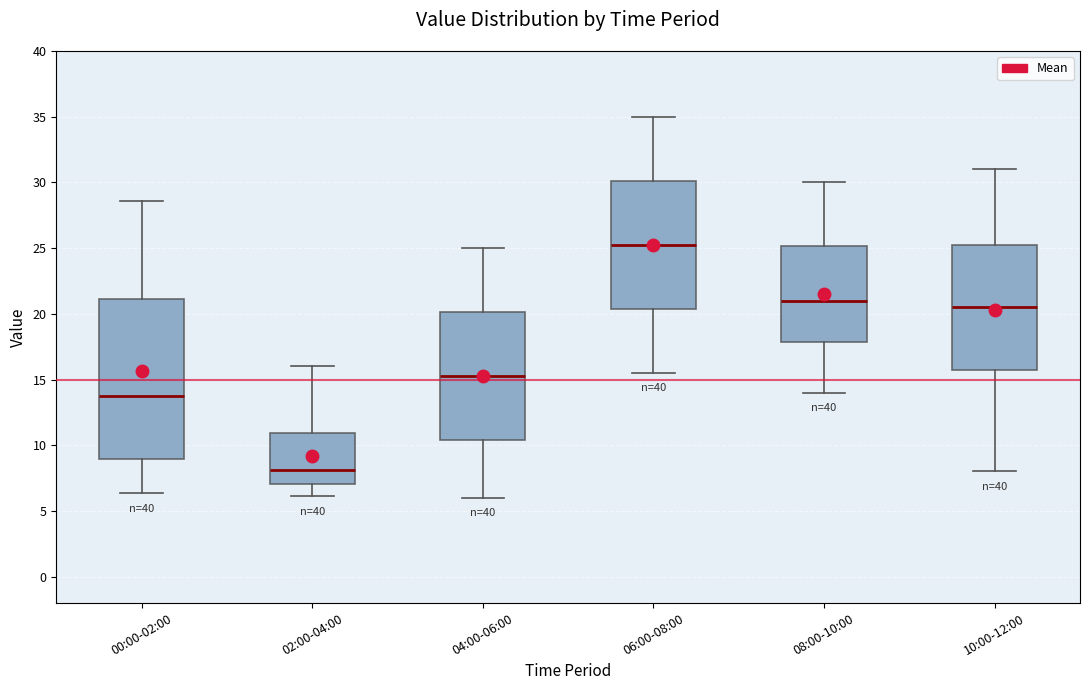

Reading left to right, transcribe this box plot: for each box, give where its median line is, the range the box spans, and where its two whiskers end, as read against the y-axis. The values are not printed on the chart, so give them approximately, as read against the axis.

00:00-02:00: median 13.5, box 9.0 to 21.0, whiskers 6.5 to 28.5
02:00-04:00: median 8.0, box 7.0 to 11.0, whiskers 6.0 to 16.0
04:00-06:00: median 15.5, box 10.5 to 20.0, whiskers 6.0 to 25.0
06:00-08:00: median 25.5, box 20.5 to 30.0, whiskers 15.5 to 35.0
08:00-10:00: median 21.0, box 18.0 to 25.0, whiskers 14.0 to 30.0
10:00-12:00: median 20.5, box 16.0 to 25.5, whiskers 8.0 to 31.0